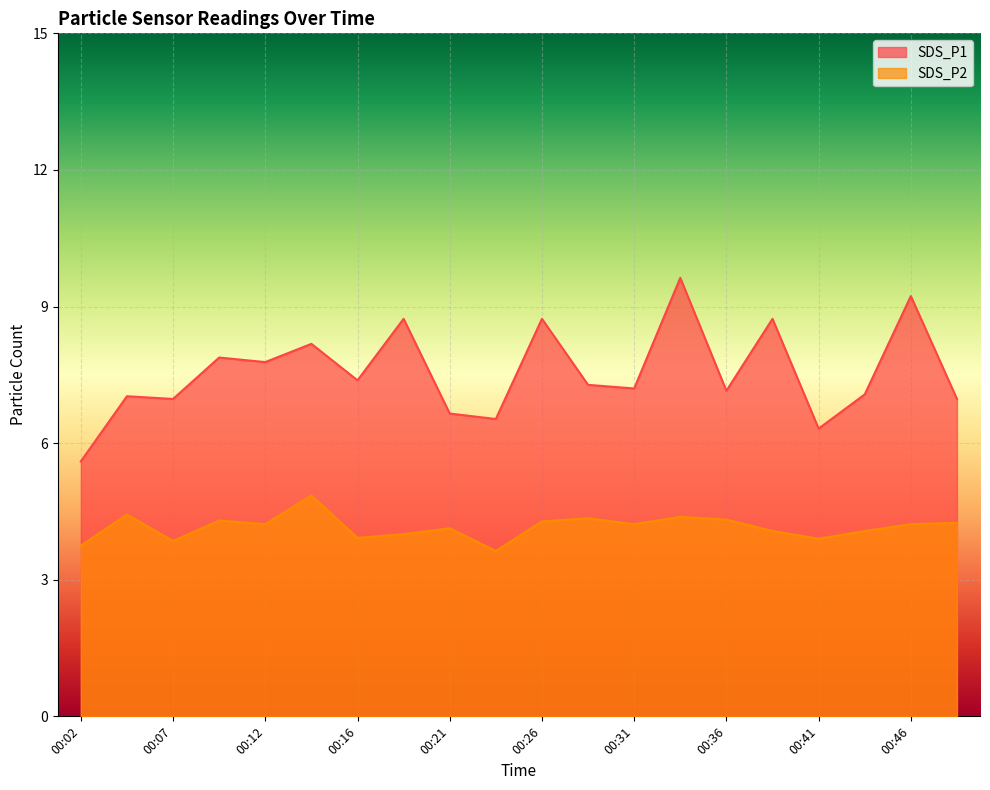

List the series in order of their peak value, highest first.

SDS_P1, SDS_P2